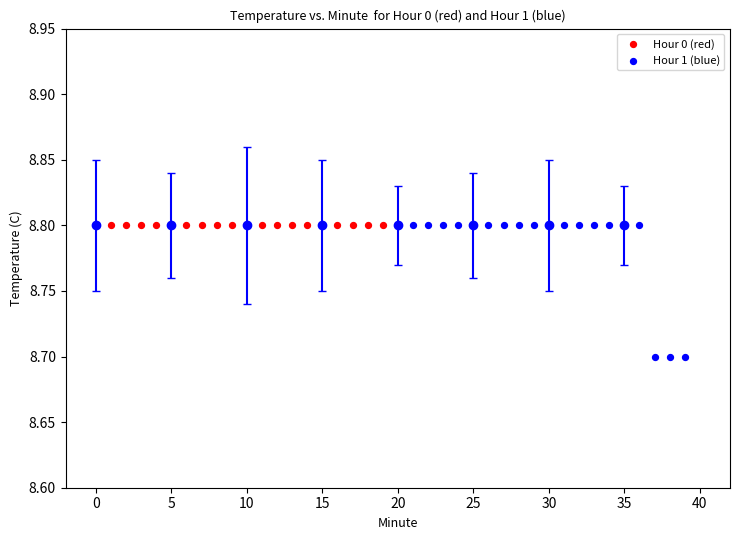

Which series contains the lowest Y value?

Hour 1 (blue)